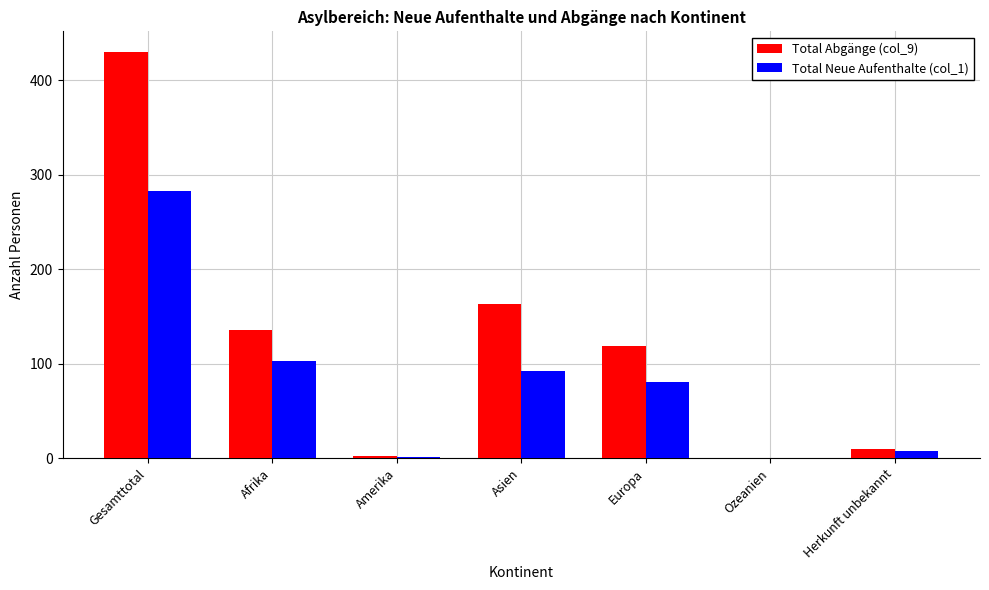

Which series changed the most between Afrika and Europa?

Total Neue Aufenthalte (col_1)